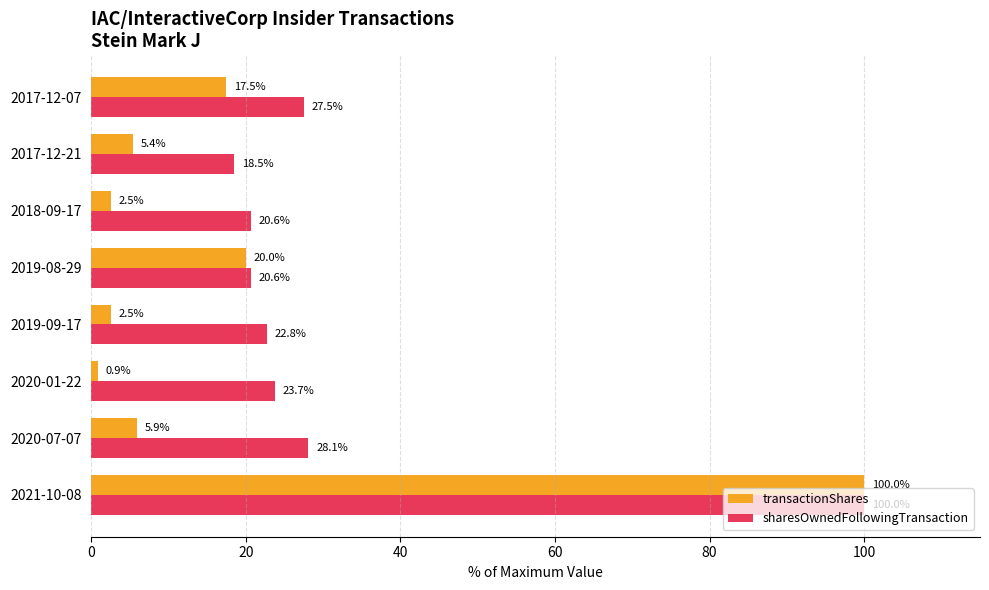

Where is sharesOwnedFollowingTransaction nearest to the value 59?

2020-07-07